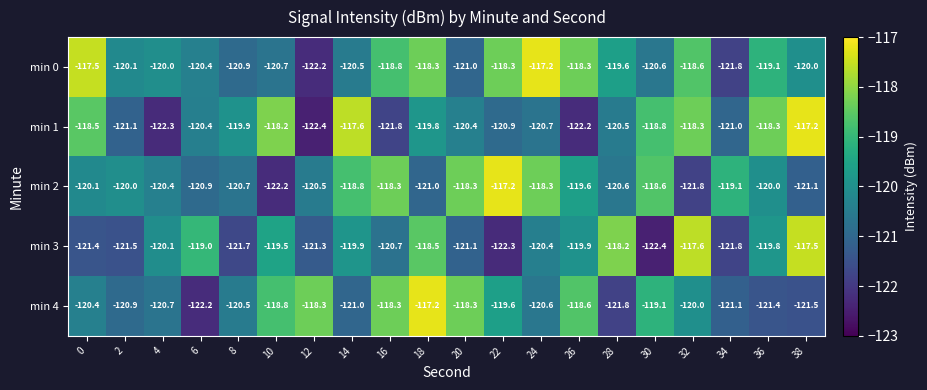

At how many categories does at least one series exceed -121?

20